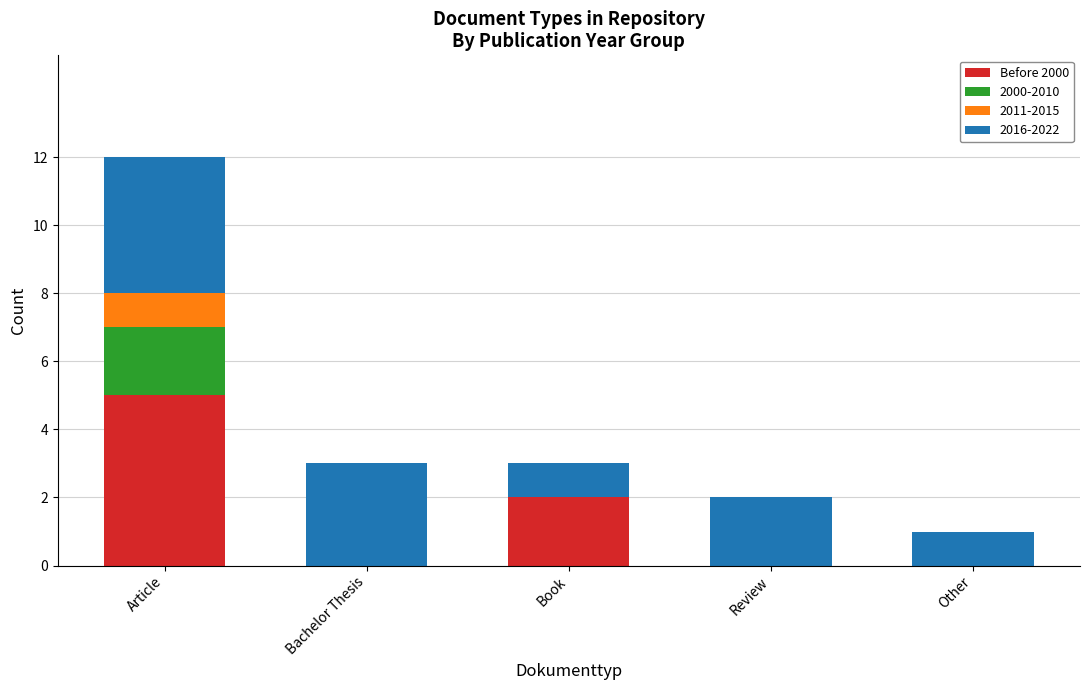

Which category has the highest value in the Before 2000 series?

Article